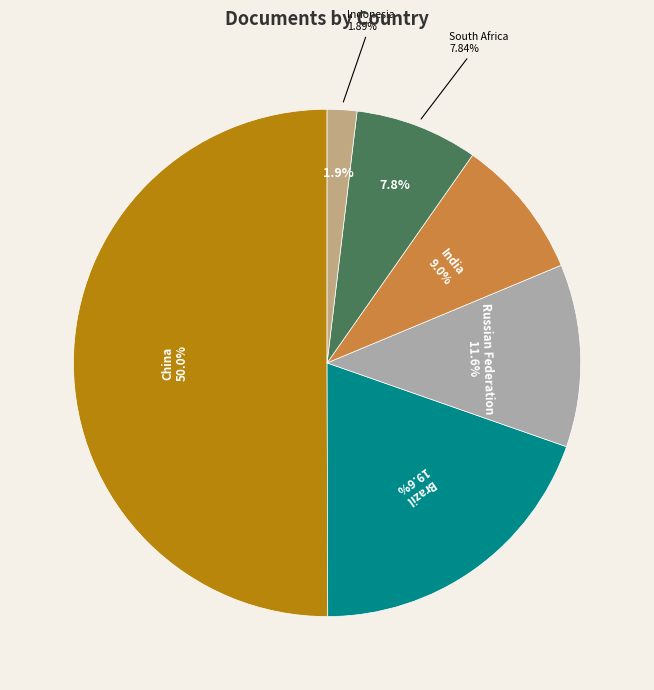

Does China represent more than half of the total?

Yes